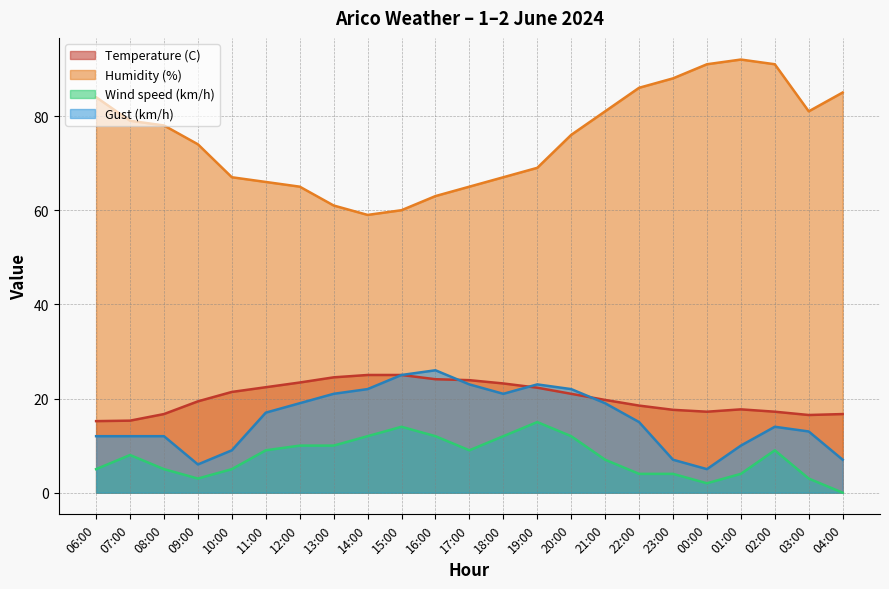

Reading left to right, extract all data points from this chart.

Temperature (C): 15.2	15.3	16.7	19.4	21.4	22.4	23.4	24.5	25.0	25.0	24.1	23.9	23.2	22.3	21.0	19.7	18.5	17.6	17.2	17.7	17.2	16.5	16.7
Humidity (%): 84.0	79.0	78.0	74.0	67.0	66.0	65.0	61.0	59.0	60.0	63.0	65.0	67.0	69.0	76.0	81.0	86.0	88.0	91.0	92.0	91.0	81.0	85.0
Wind speed (km/h): 5.0	8.0	5.0	3.0	5.0	9.0	10.0	10.0	12.0	14.0	12.0	9.0	12.0	15.0	12.0	7.0	4.0	4.0	2.0	4.0	9.0	3.0	0.0
Gust (km/h): 12.0	12.0	12.0	6.0	9.0	17.0	19.0	21.0	22.0	25.0	26.0	23.0	21.0	23.0	22.0	19.0	15.0	7.0	5.0	10.0	14.0	13.0	7.0